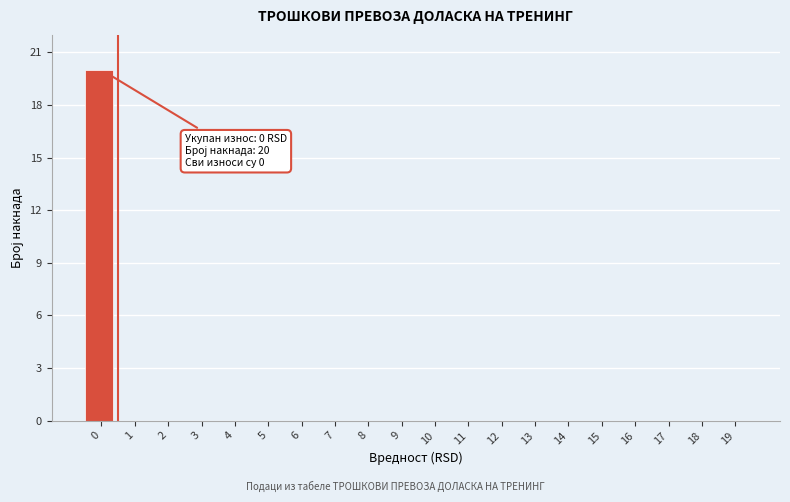

Reading left to right, extract all data points from this chart.

0=20	1=0	2=0	3=0	4=0	5=0	6=0	7=0	8=0	9=0	10=0	11=0	12=0	13=0	14=0	15=0	16=0	17=0	18=0	19=0